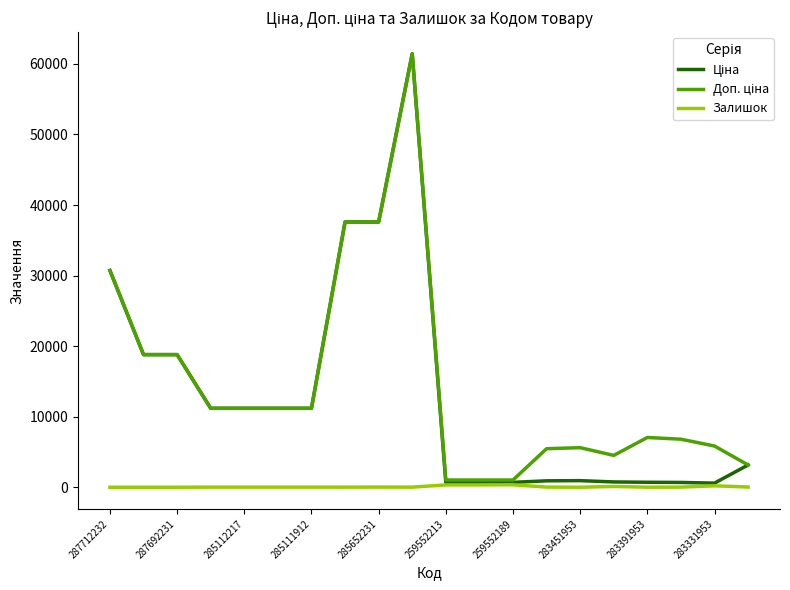

What is the maximum value shown in the chart?

61434.3